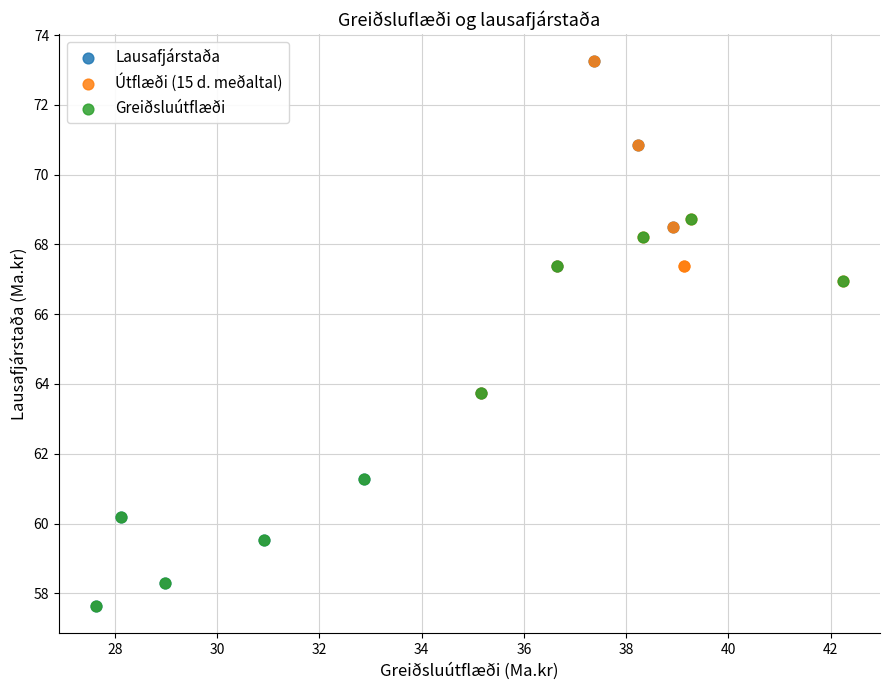

Which series has the widest spread of Y values?

Lausafjárstaða